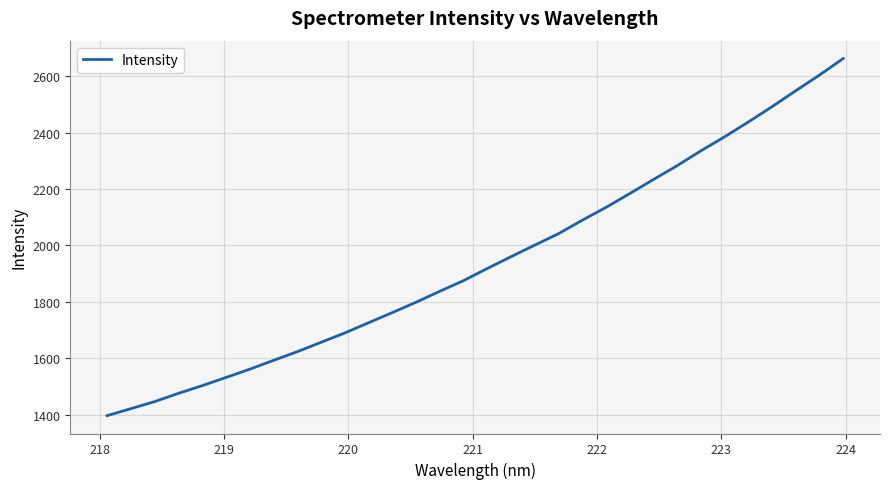

Does the chart display data point markers on the line(s)?

No